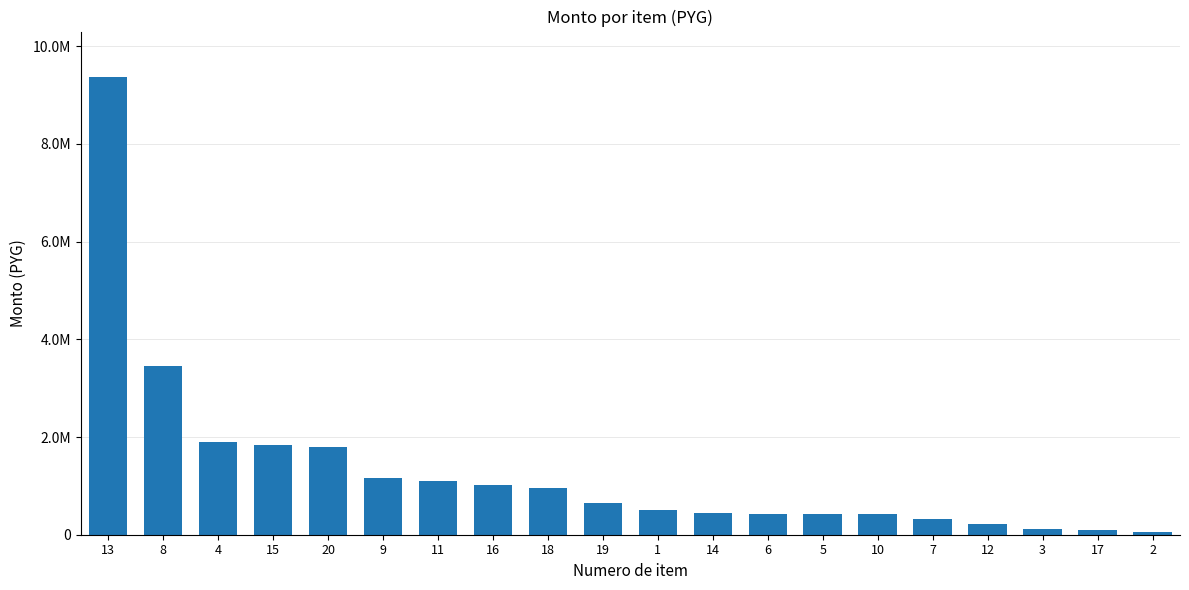

Reading left to right, transcribe all the data shown in this chart.

9361900	3445000	1903500	1840500	1800000	1170000	1092000	1012000	954000	648000	500000	441720	417750	415800	415800	316400	226000	121500	94000	55070